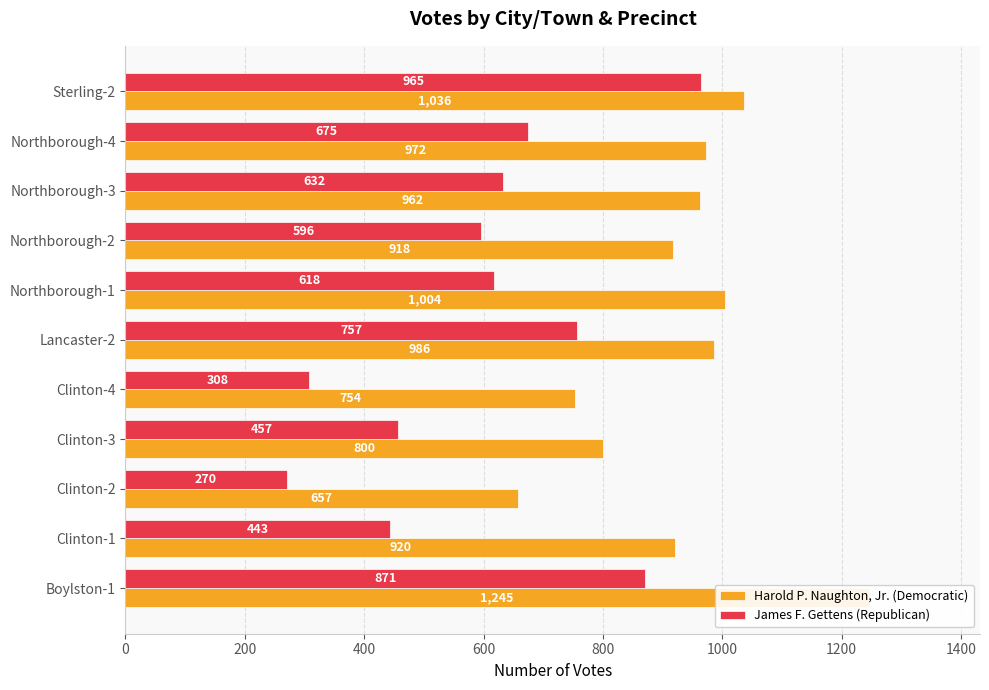

Rank the series by their maximum value, from lowest to highest.

James F. Gettens (Republican), Harold P. Naughton, Jr. (Democratic)